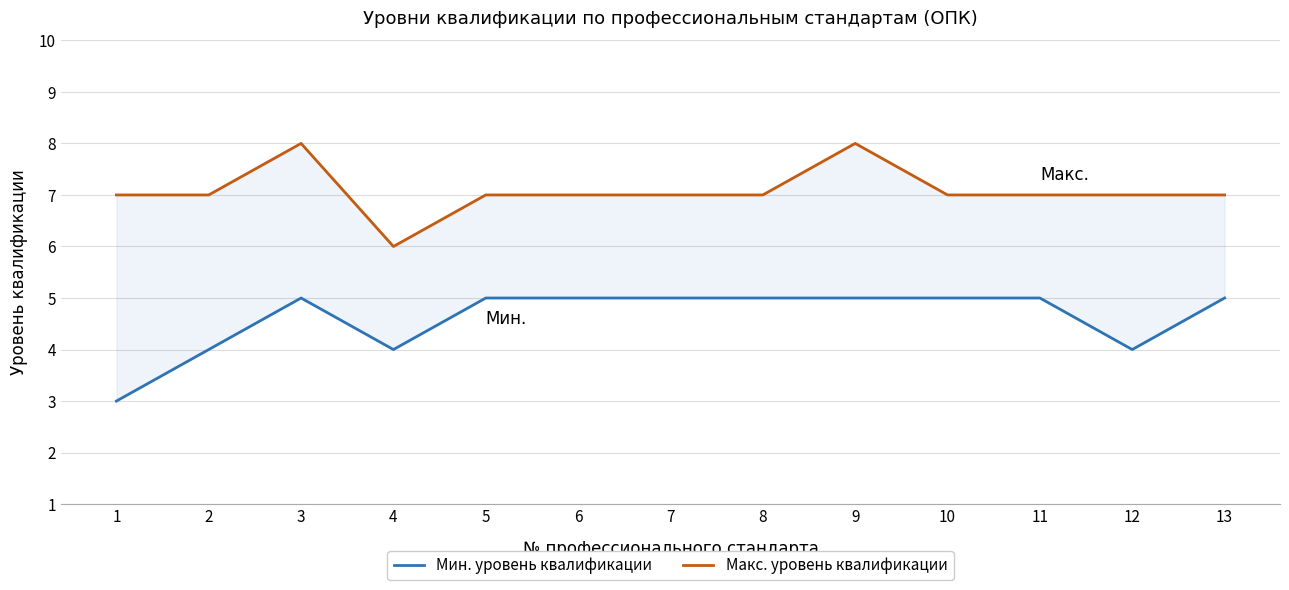

At which category does Макс. уровень квалификации reach its first local valley?

4